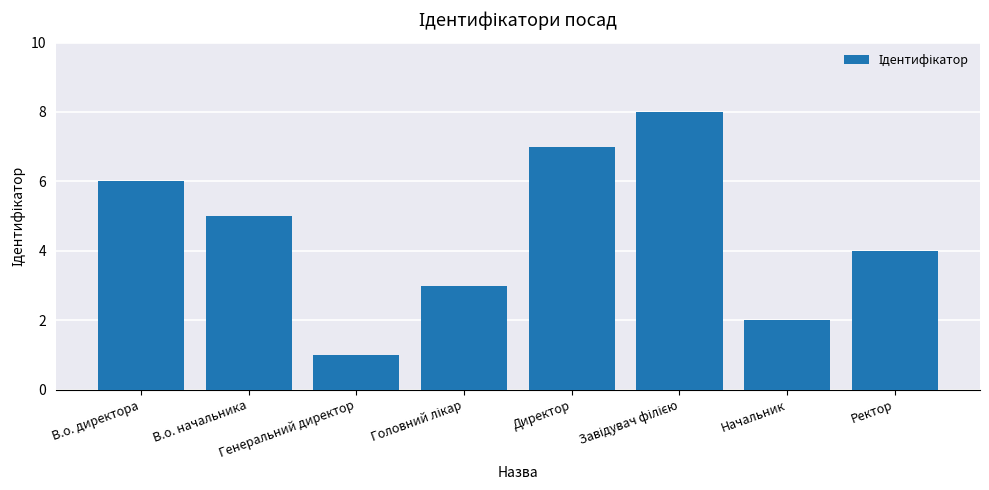

What is the label of the 1st bar from the right?

Ректор